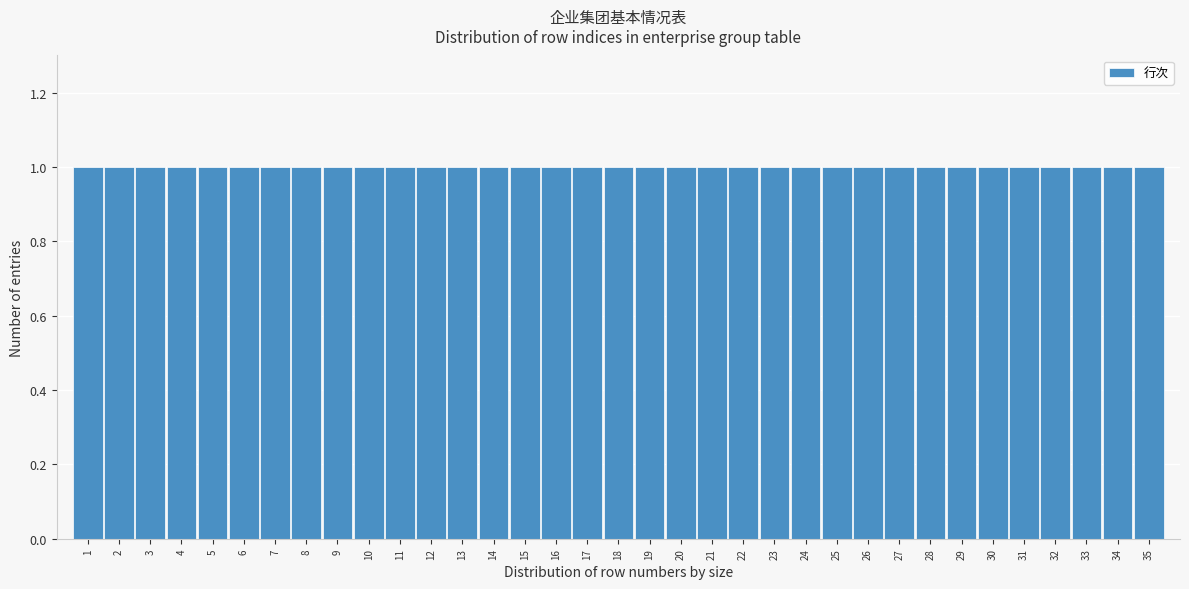

What is the height of the bar covering 16.5 to 17.5 on the x-axis? The values are not printed on the chart, so give them approximately, as read against the axis.

1